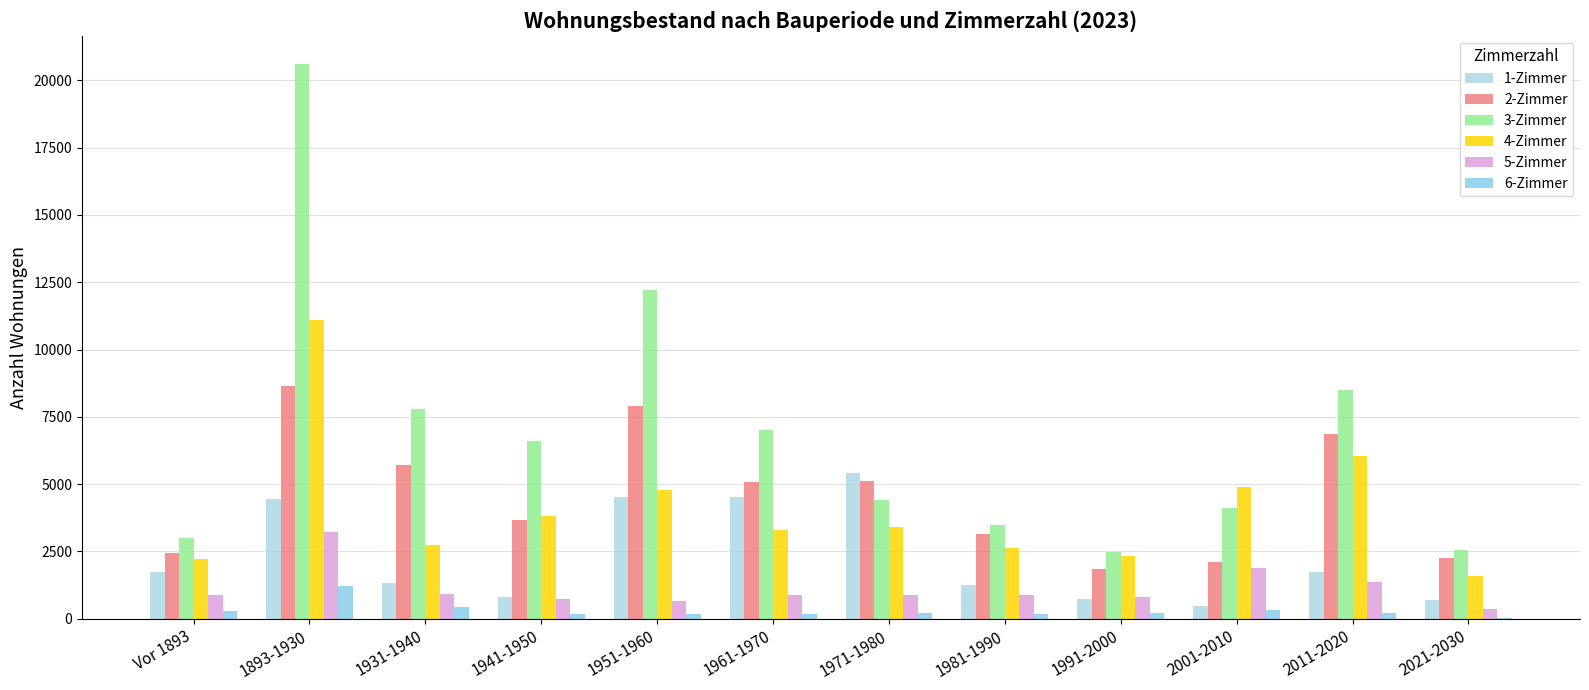

Is it true that 5-Zimmer equals 892 at 1961-1970?

True